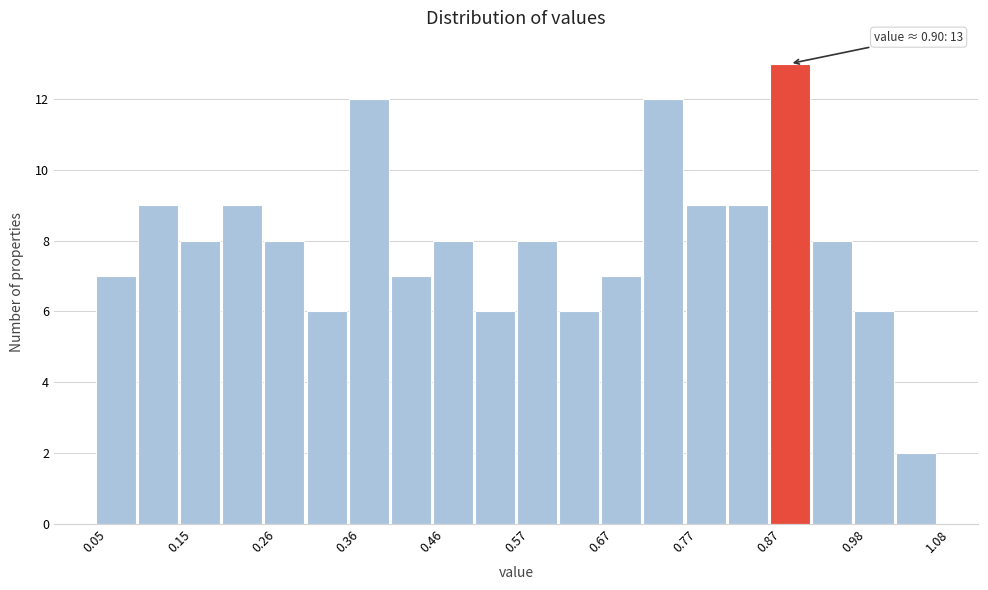

Read against the x-axis, roughly where is the centre of the tallest bar?

0.90